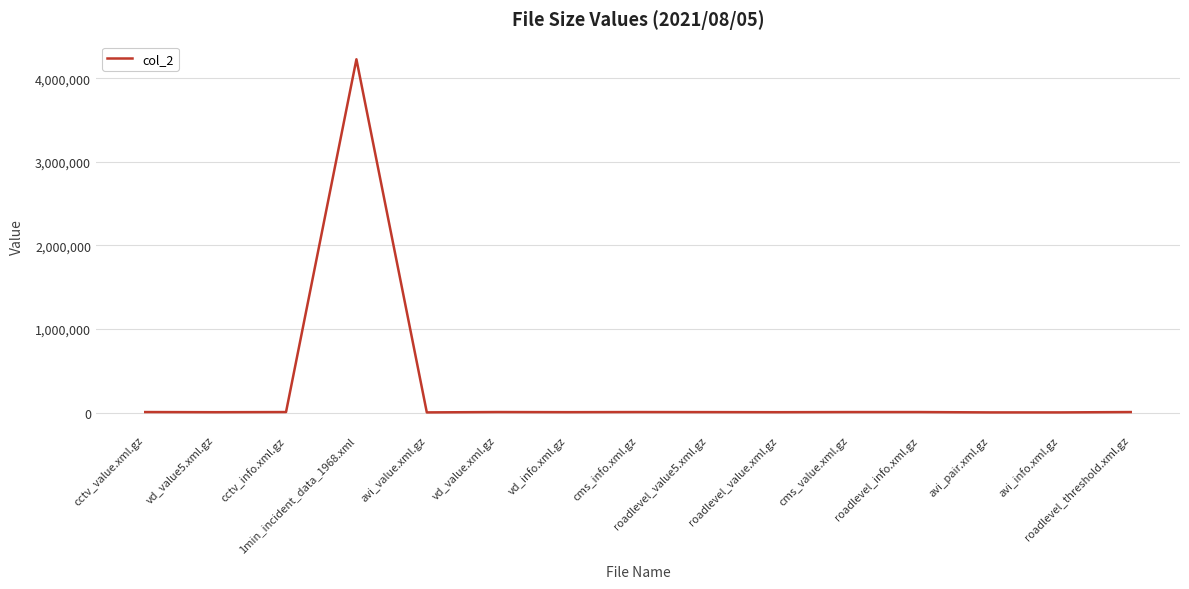

What is the maximum value shown in the chart?

4228138